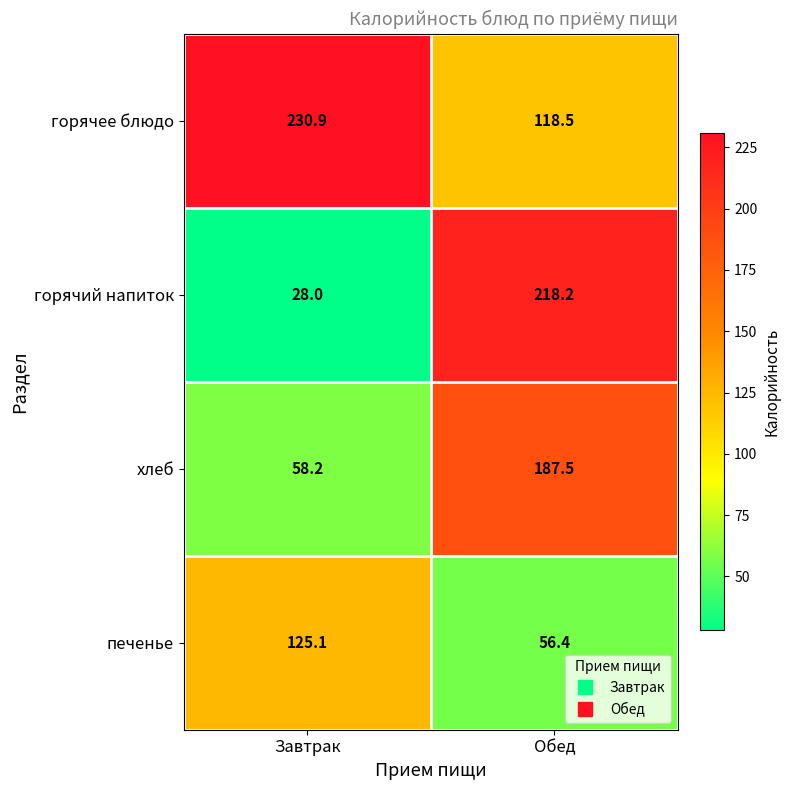

The value of печенье at Обед is 56.4. True or false?

True